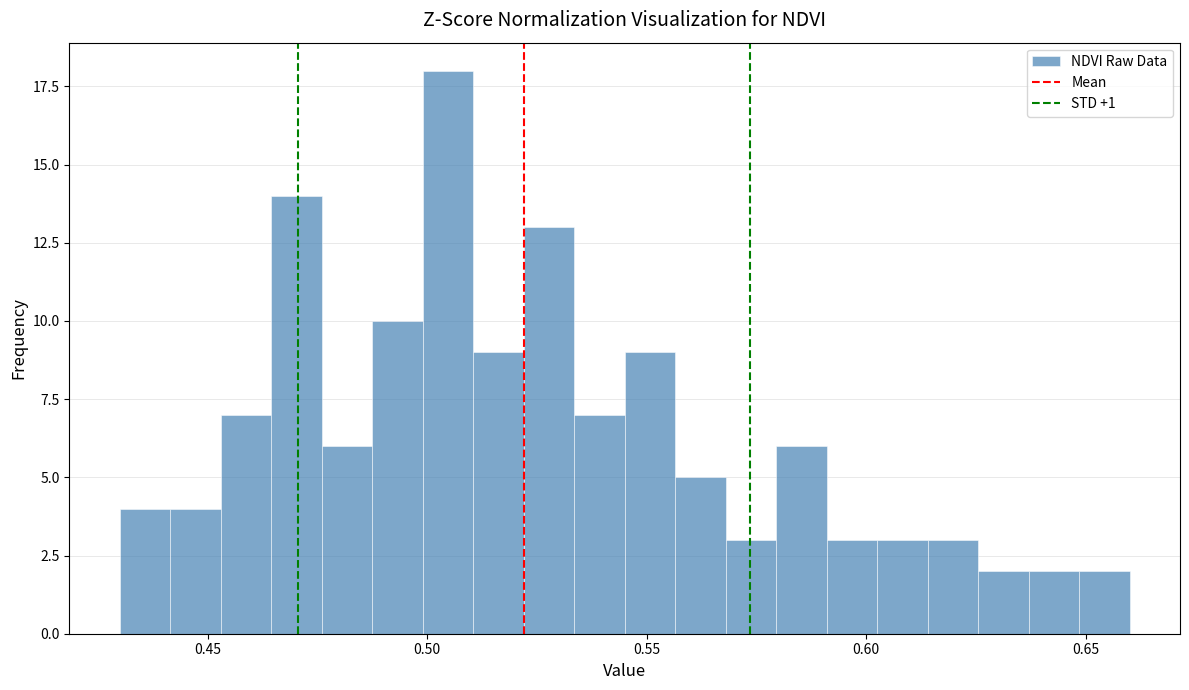

Around what value on the x-axis is the tallest bar? Give the approximate position of its centre, as read against the axis.

0.505